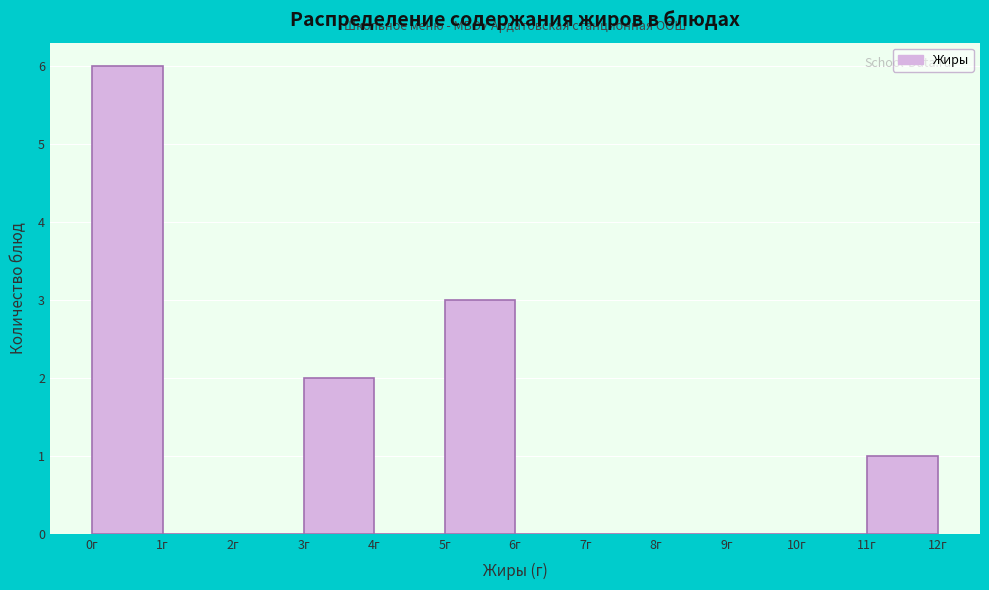

Which range on the x-axis has the tallest bar?

0 to 1